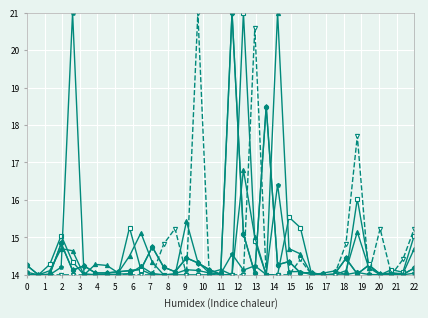

What is the minimum value shown in the chart?

14.0